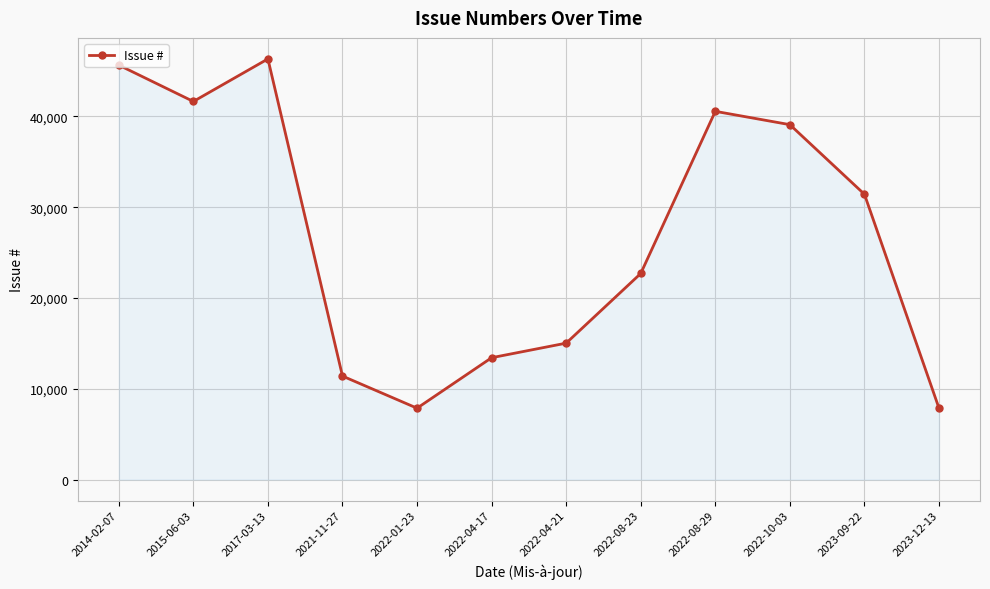

Where is the first local maximum?

2017-03-13